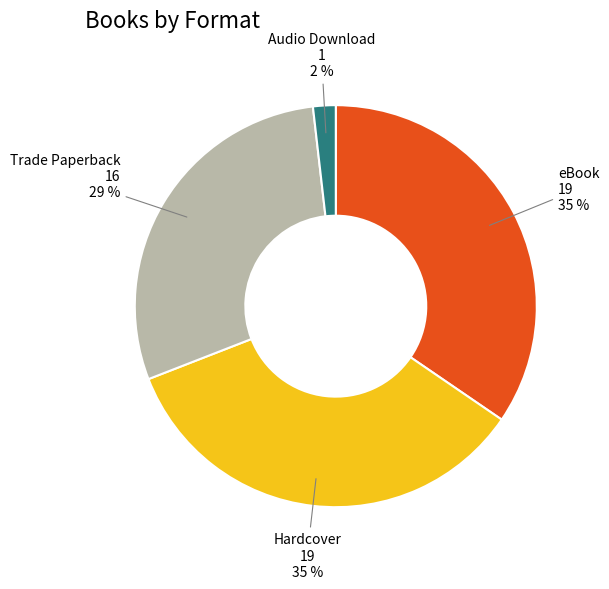

How many segments does this pie chart have?

4